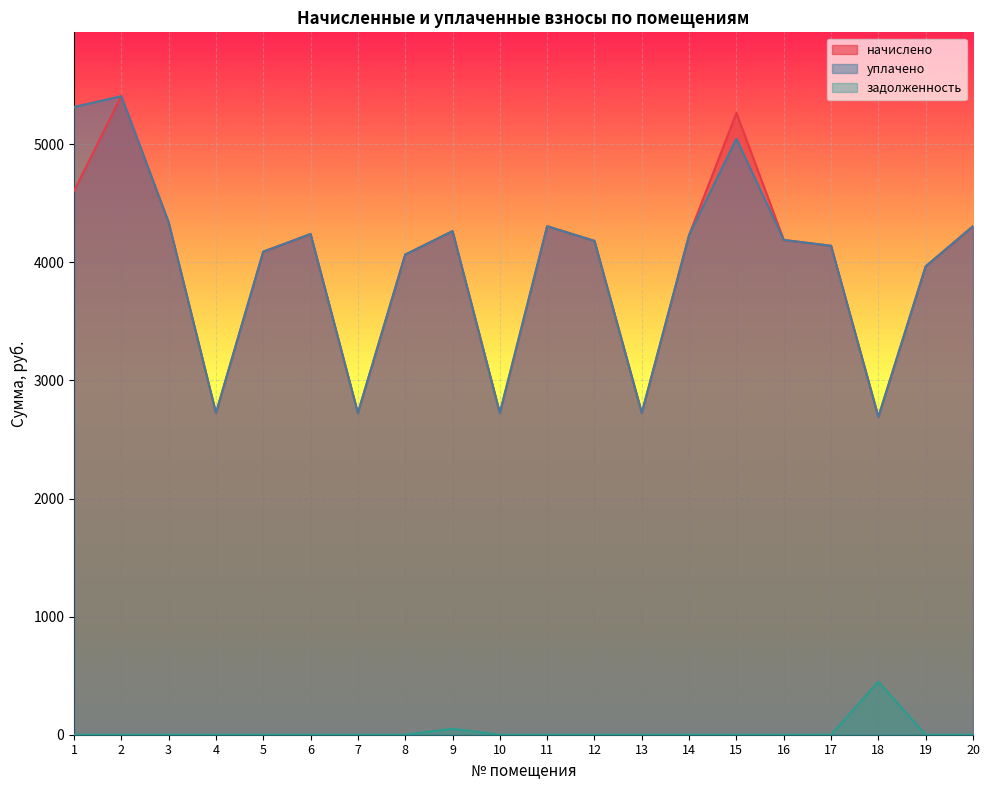

Where is начислено nearest to the value 4048?

8